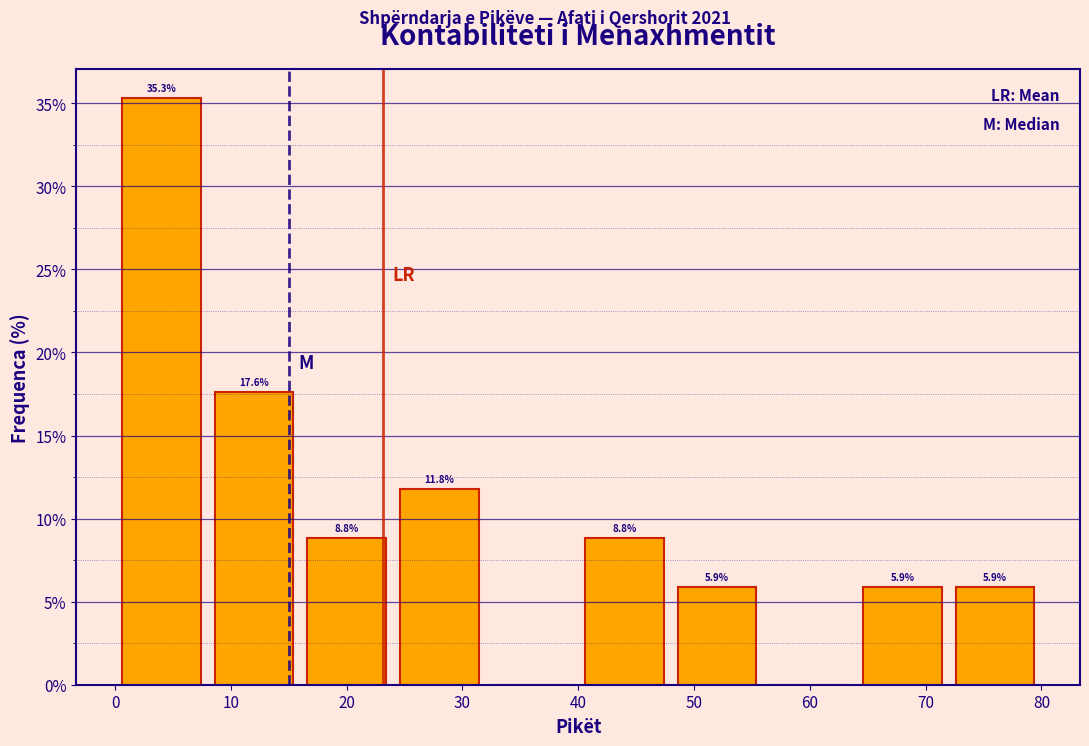

Over which range of the x-axis is the bar tallest?

0 to 8